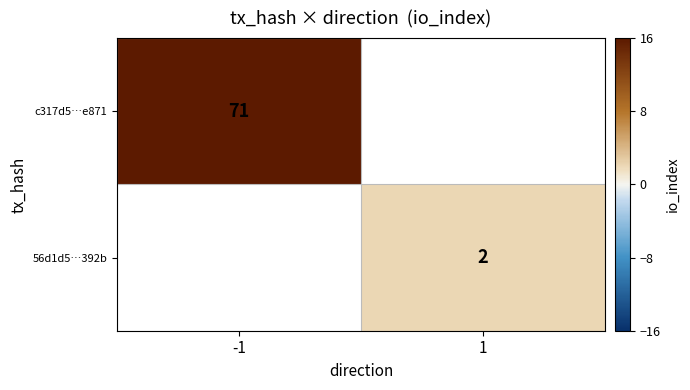

The 56d1d5…392b series shows 0.7 at 1. True or false?

False